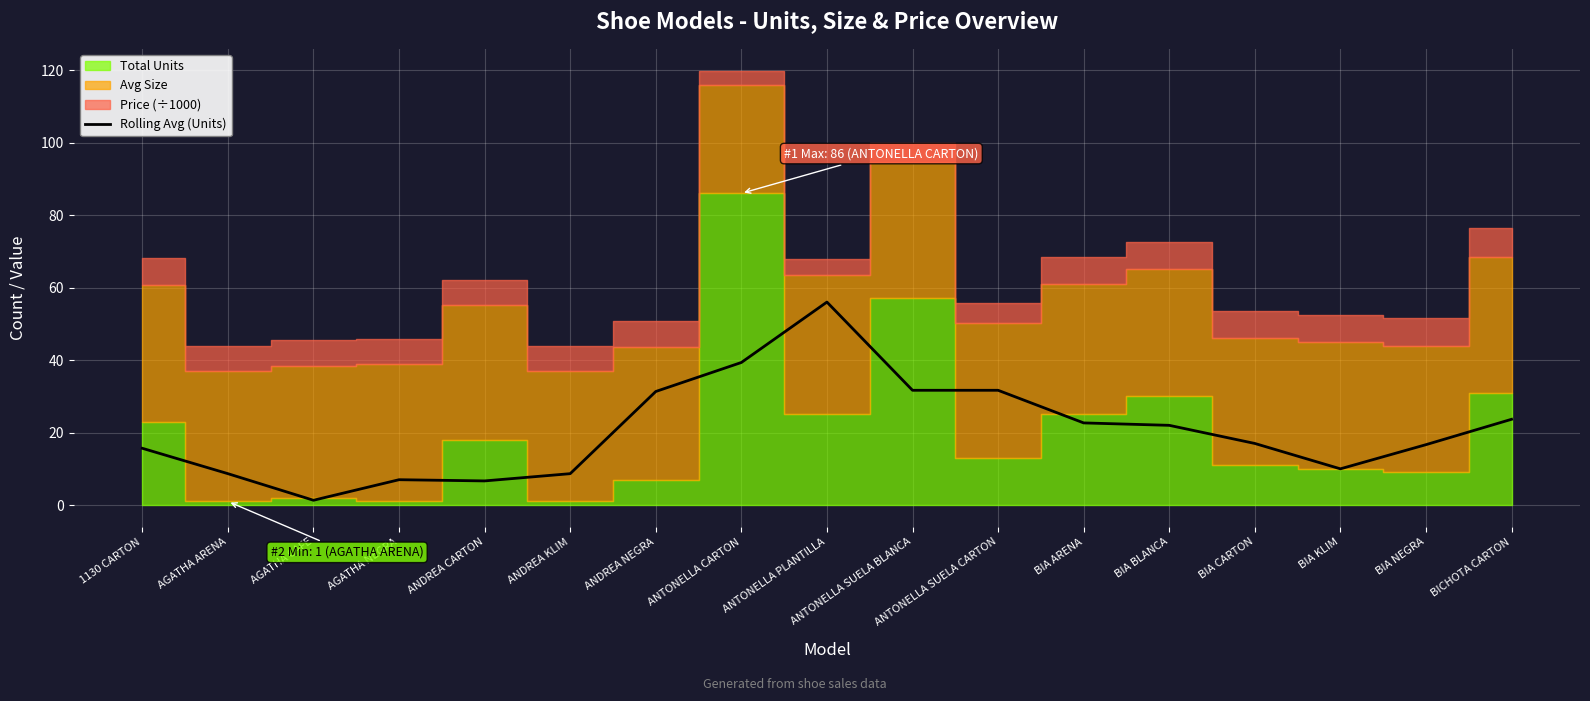

How many lines are shown in the chart?

1